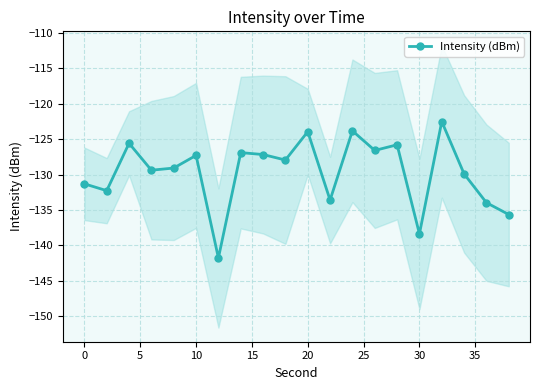

True or false: Intensity (dBm) has more than 0 points higher than both neighbors.

True